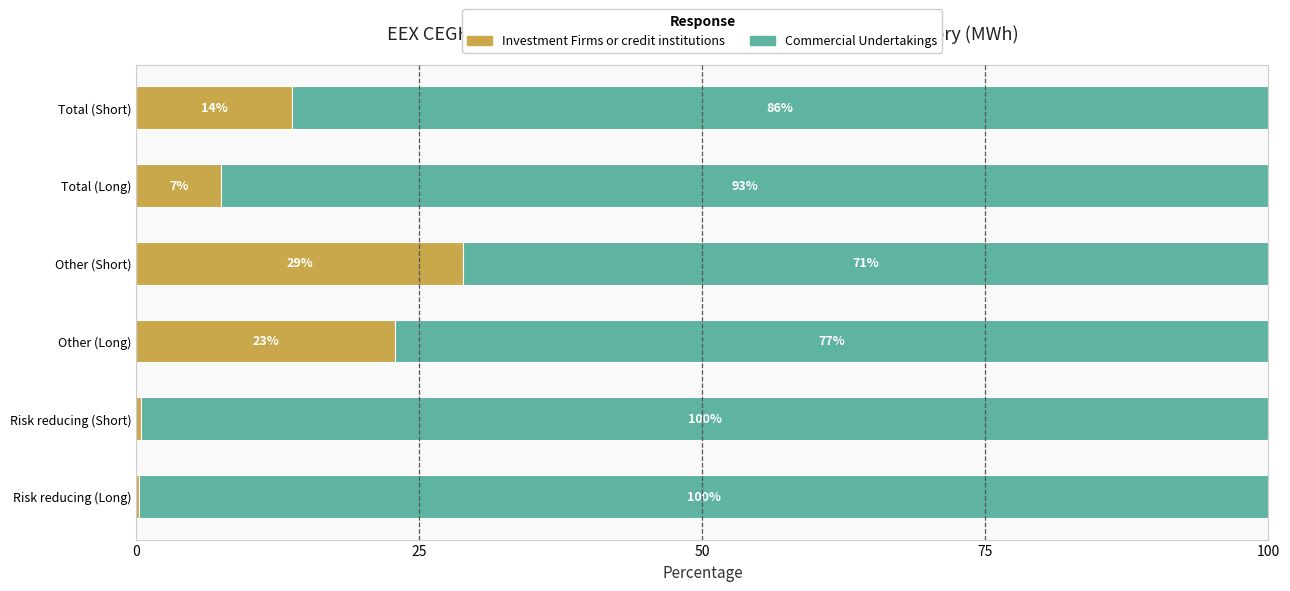

The Investment Firms or credit institutions series shows 6.2 at Other (Long). True or false?

False